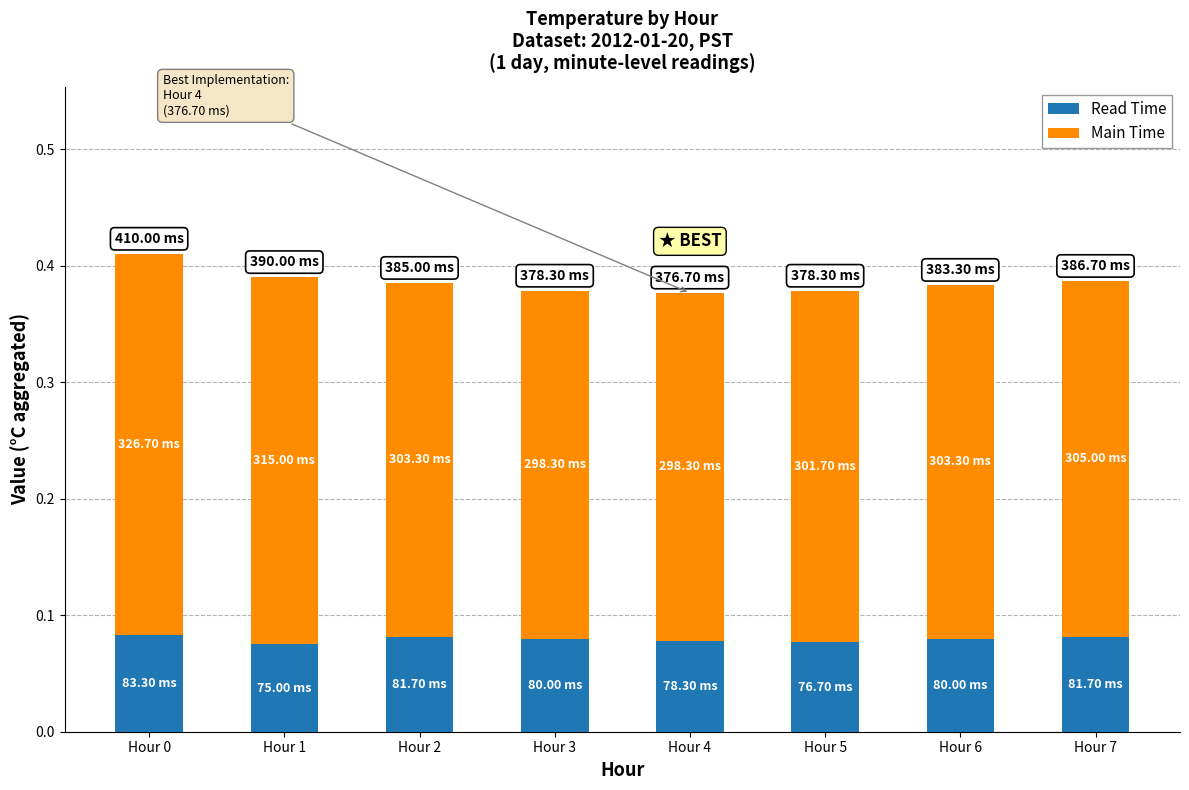

What is the sum of all Read Time values?

0.6